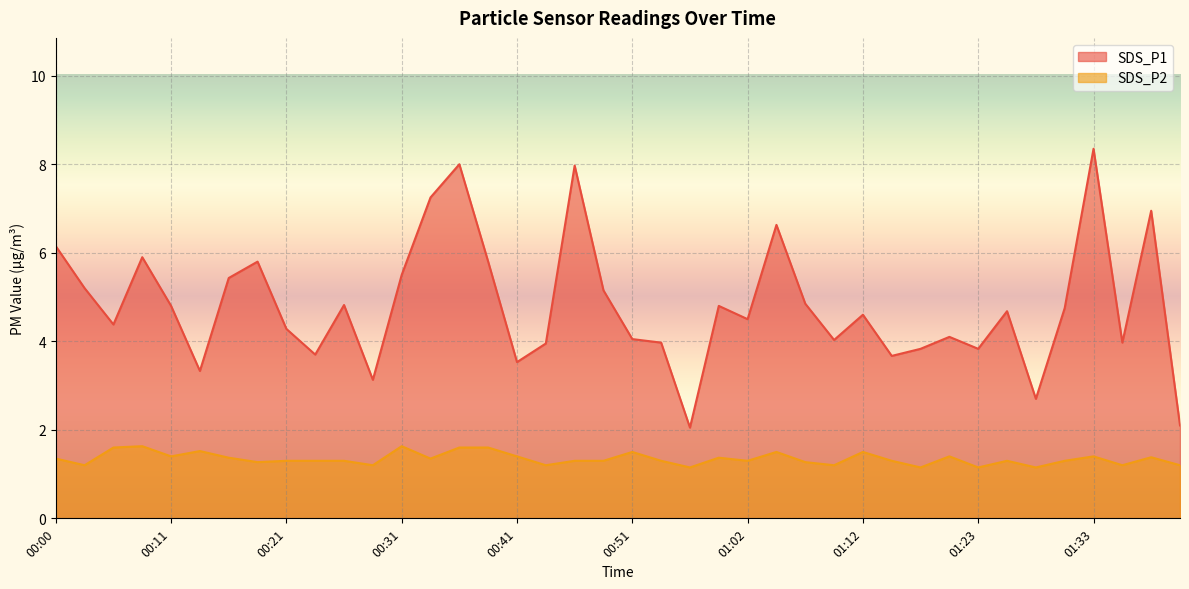

Reading left to right, what are all the values shown in this chart?

SDS_P1: 6.2	5.2	4.4	5.9	4.8	3.3	5.4	5.8	4.3	3.7	4.8	3.1	5.5	7.2	8.0	5.8	3.5	4.0	8.0	5.2	4.0	4.0	2.0	4.8	4.5	6.6	4.8	4.0	4.6	3.7	3.8	4.1	3.8	4.7	2.7	4.8	8.3	4.0	7.0	2.1
SDS_P2: 1.4	1.2	1.6	1.6	1.4	1.5	1.4	1.3	1.3	1.3	1.3	1.2	1.6	1.4	1.6	1.6	1.4	1.2	1.3	1.3	1.5	1.3	1.1	1.4	1.3	1.5	1.3	1.2	1.5	1.3	1.1	1.4	1.1	1.3	1.1	1.3	1.4	1.2	1.4	1.2